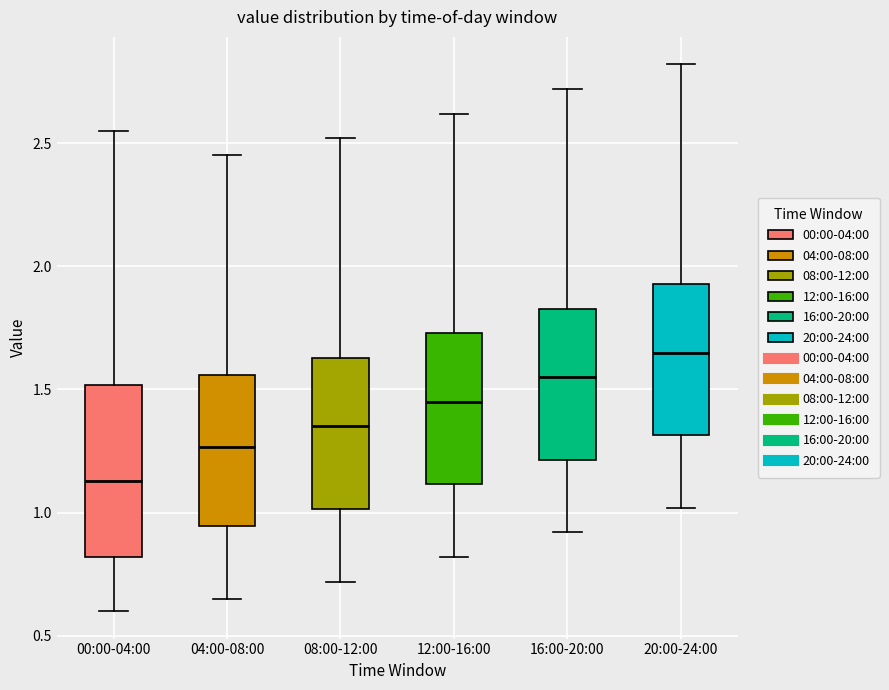

Which box is the tallest, from its lower edge to its upper edge?

00:00-04:00